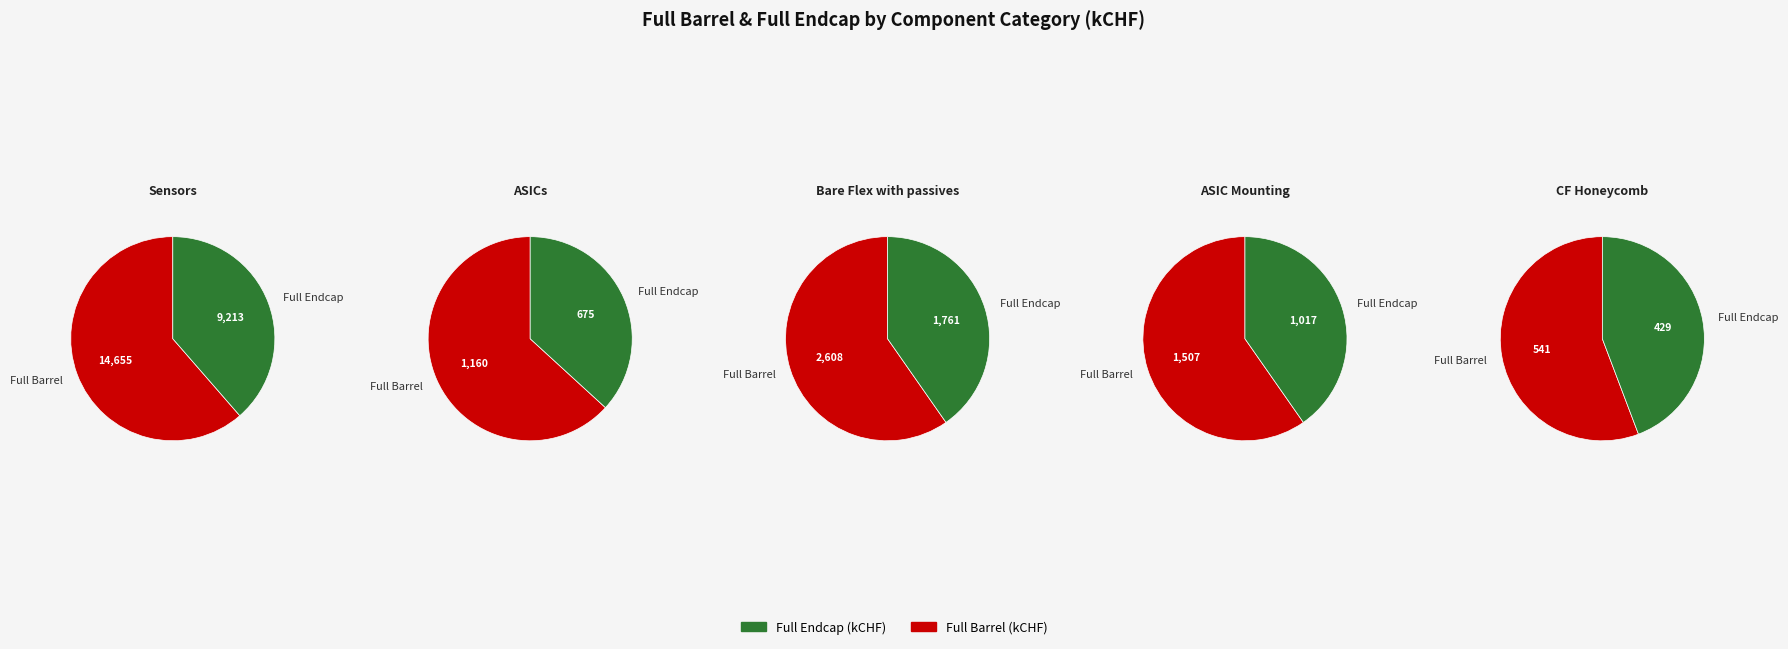

At 10, list the series in order from largest to smallest.

barrel, endcap